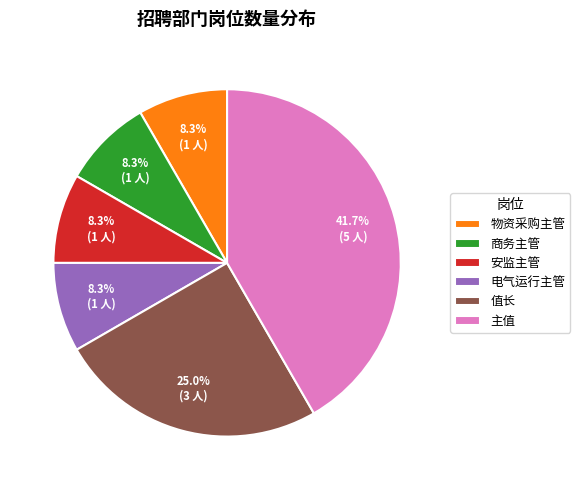

To the nearest percent, what is the combined percentage of 物资采购主管 and 值长?

33%